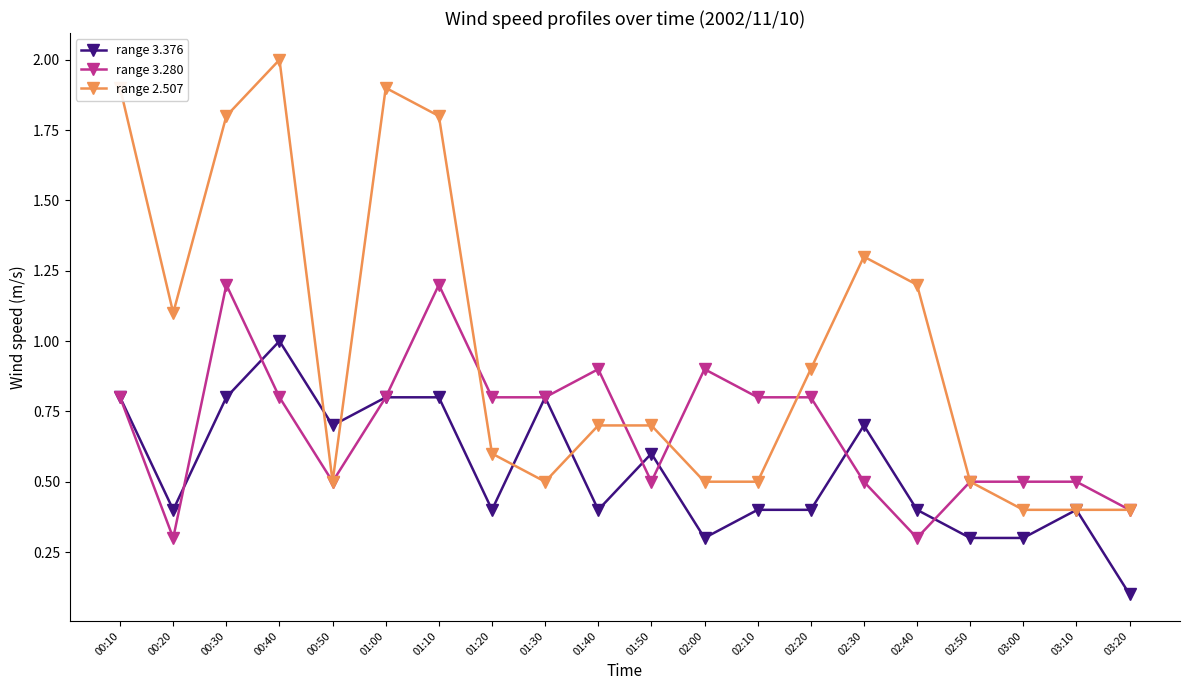

Which series changed the most between 00:40 and 02:20?

range 2.507